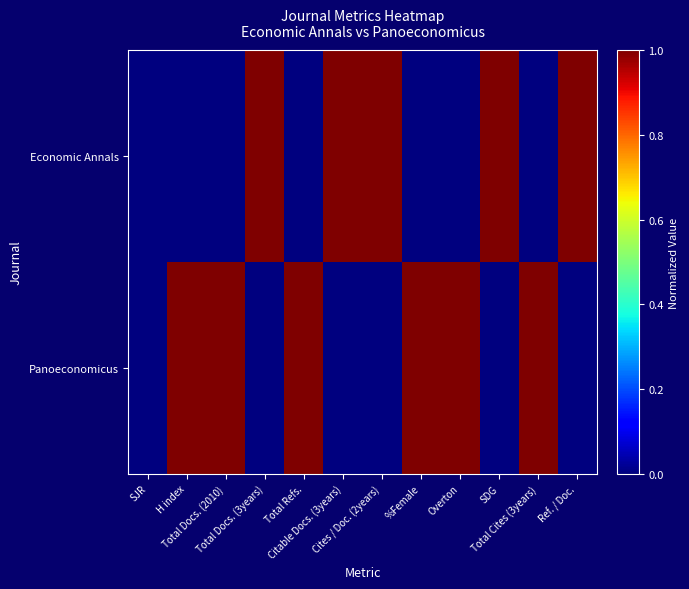

What is the difference between the highest and lowest values at Total Docs. (2010)?

1